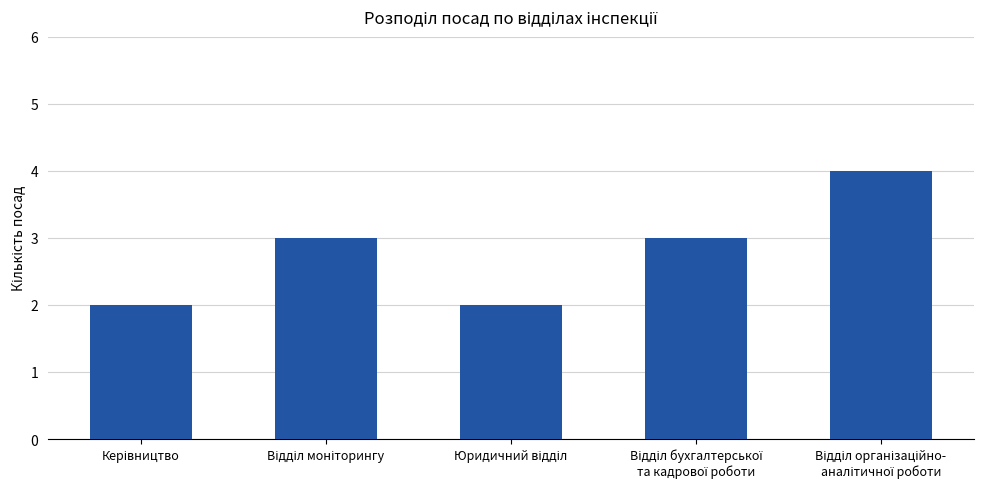

What is the sum of all values?

14